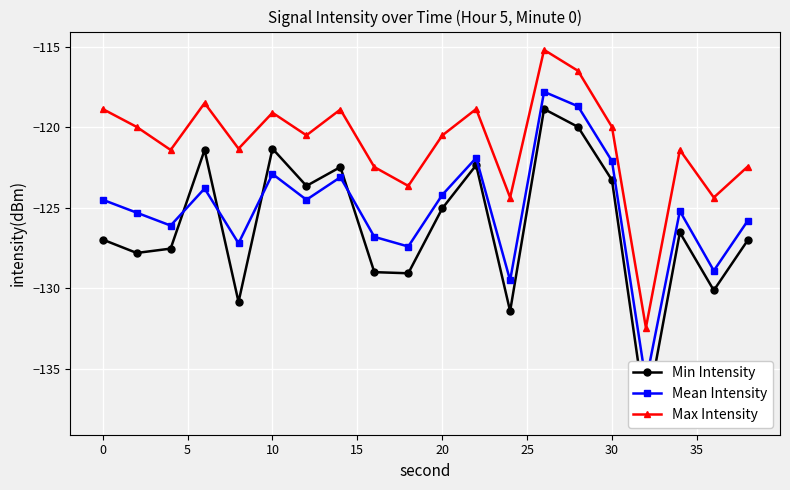

In Max Intensity, how many points are higher than both neighbors (excluding endpoints)?

6